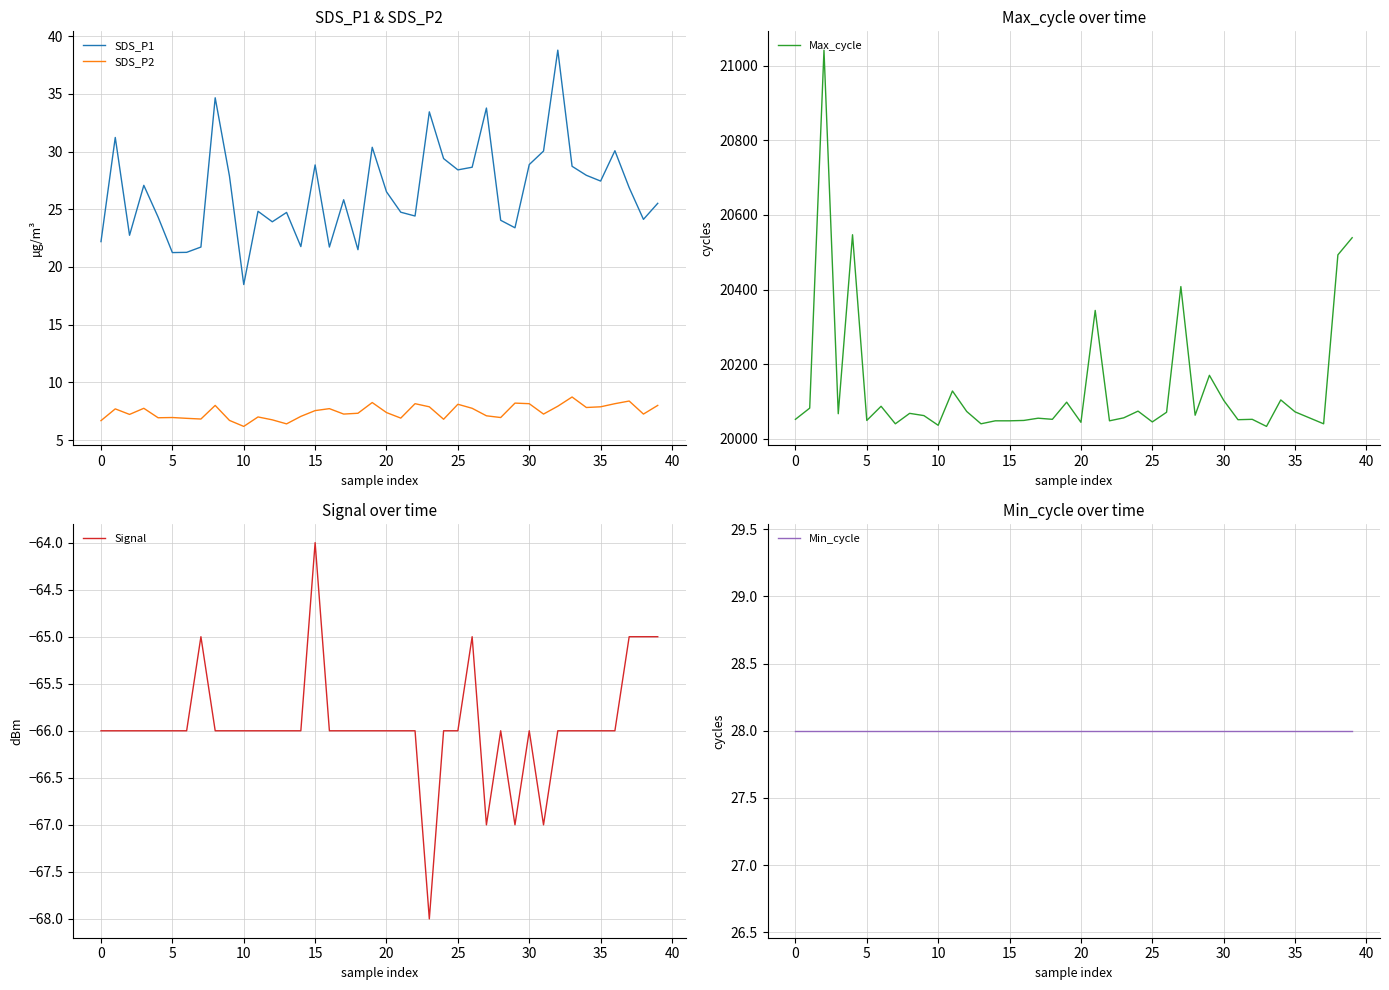

How many series are shown in this chart?

5